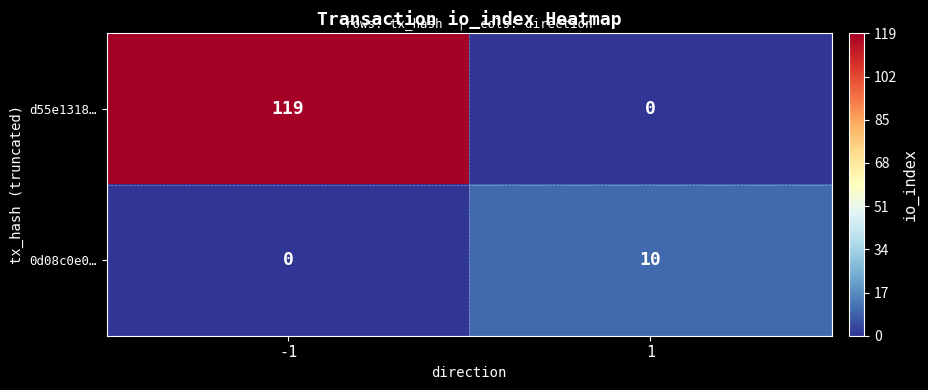

Which series has the largest total across all categories?

d55e1318…